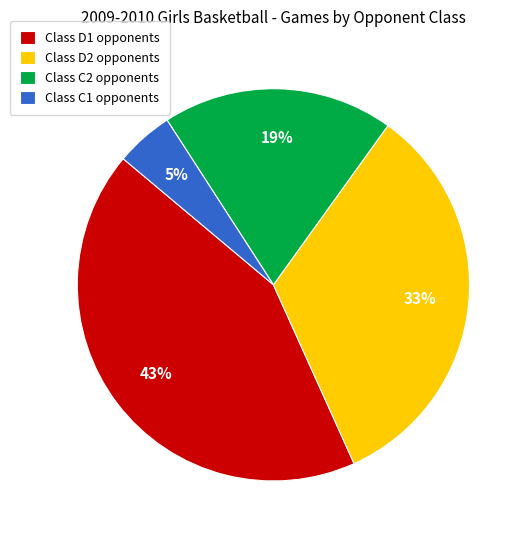

Is there a majority slice in this chart?

No